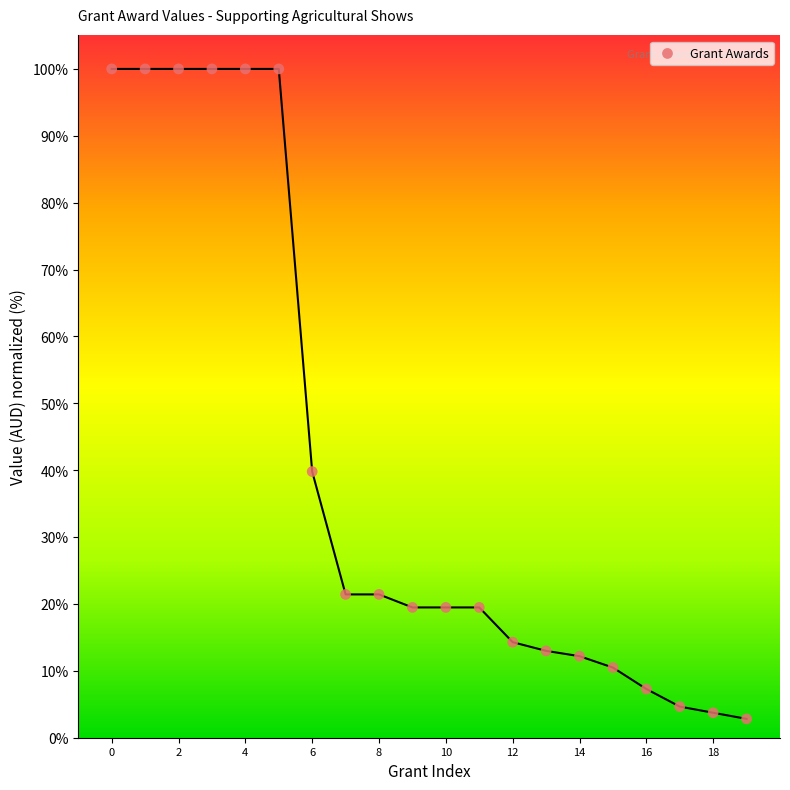

What Y value in the scatter plot is closest to 51?

39.8